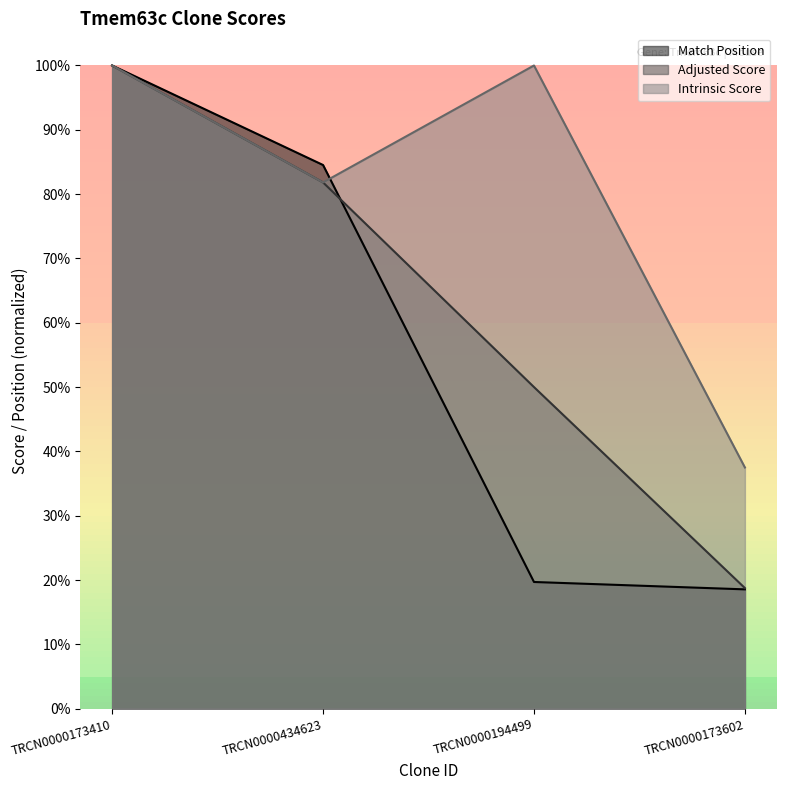

Is it true that Intrinsic Score equals 1.0 at TRCN0000194499?

True